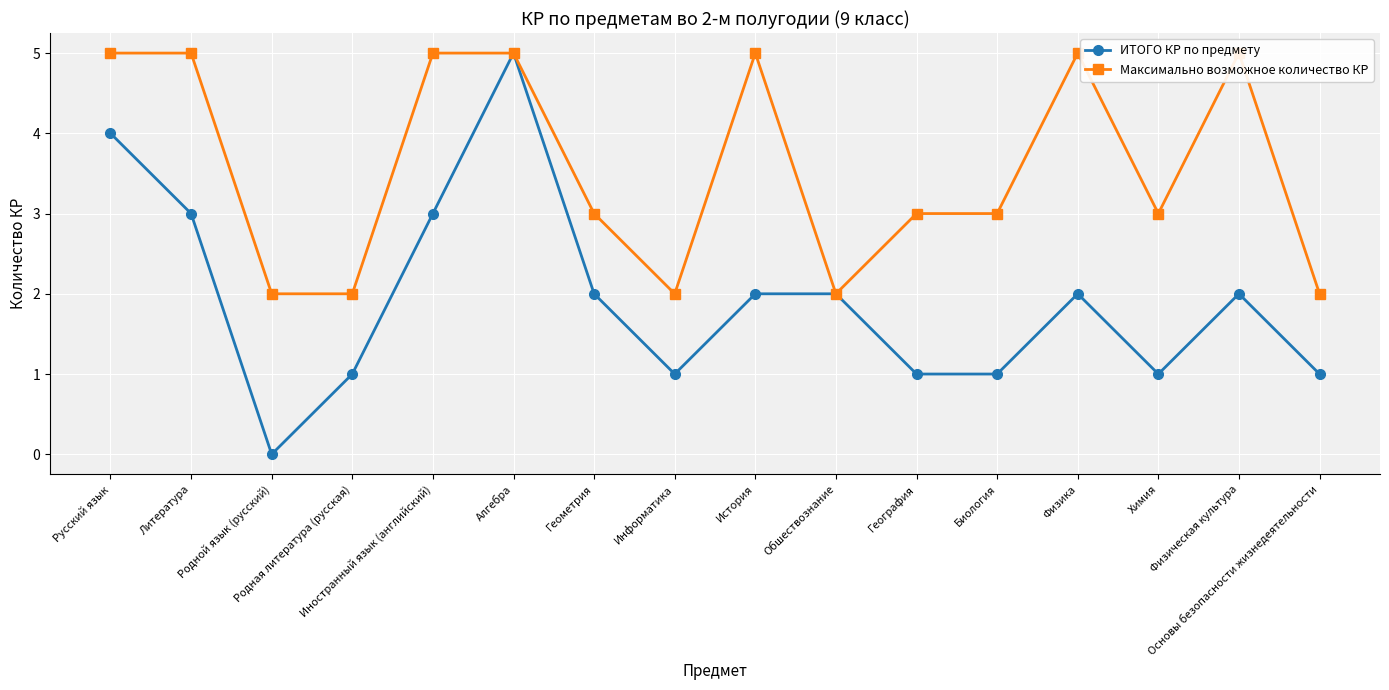

At Информатика, list the series in order from largest to smallest.

Максимально возможное количество КР, ИТОГО КР по предмету